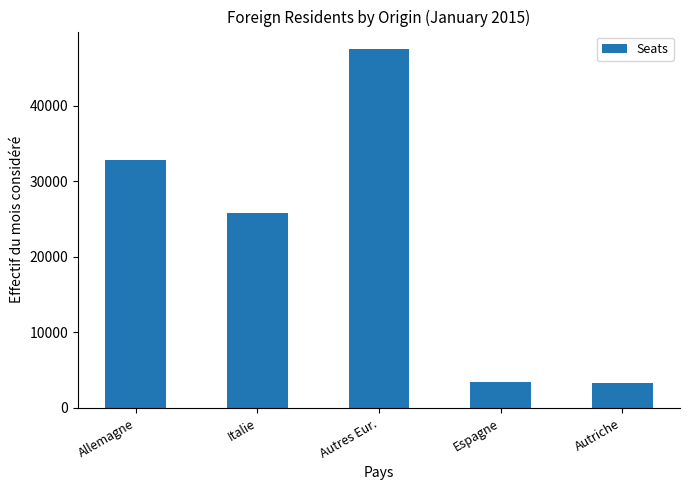

Between Espagne and Autres Eur., which is larger?

Autres Eur.